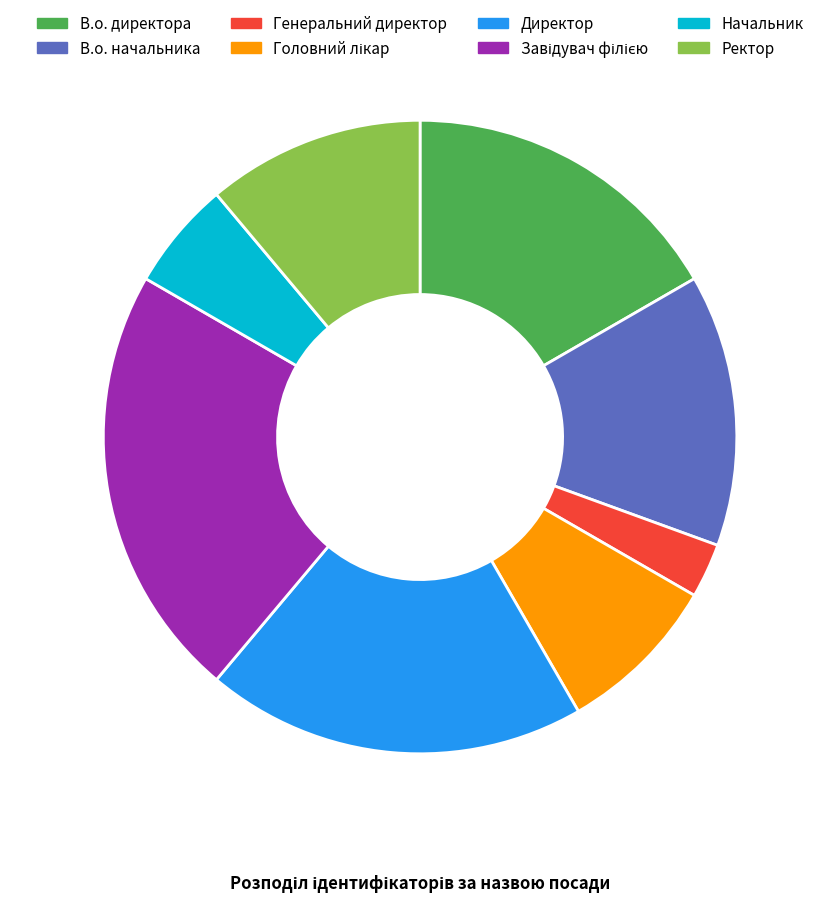

Approximately how many times larger is the value at Ректор compared to В.о. директора?

0.7